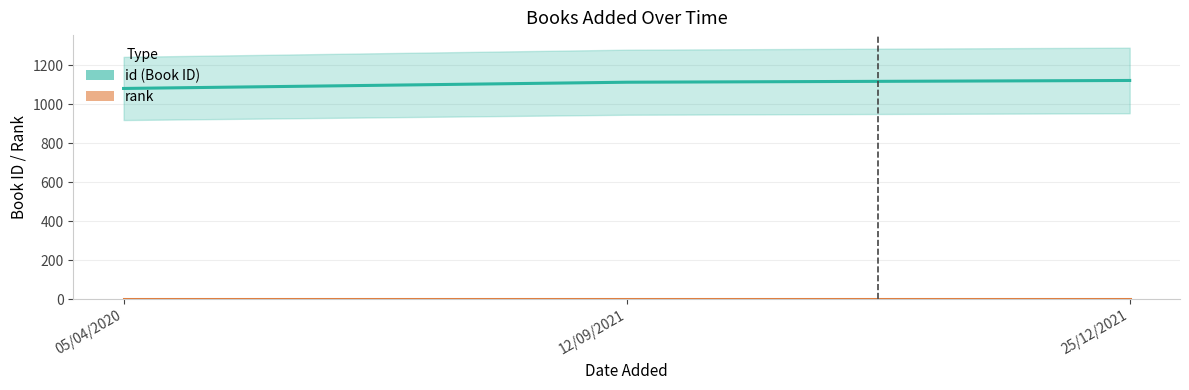

What is the value of the rank point at the 1st from the left?

1